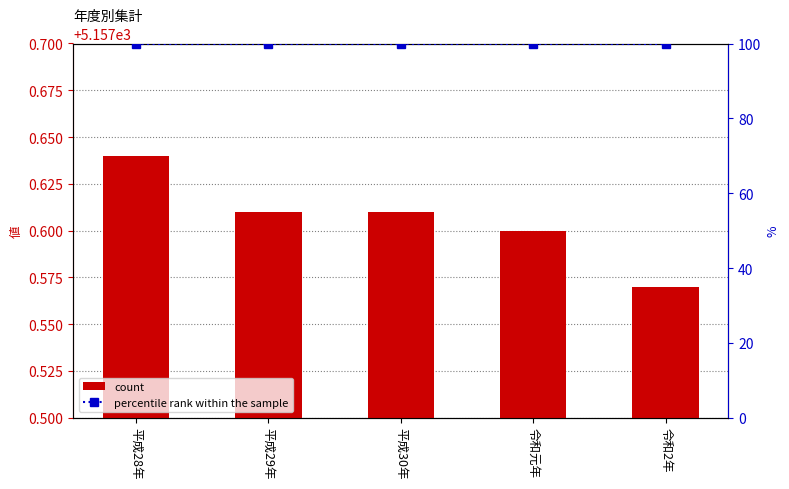

Which series has the largest range (max minus min)?

count